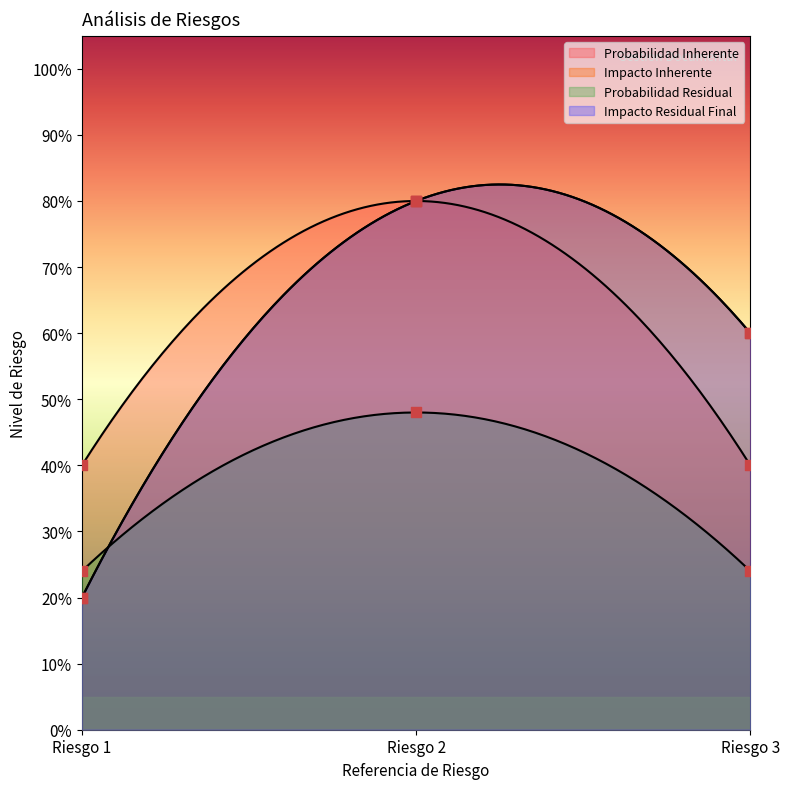

What are all the series names shown in the legend?

Probabilidad Inherente, Impacto Inherente, Probabilidad Residual, Impacto Residual Final